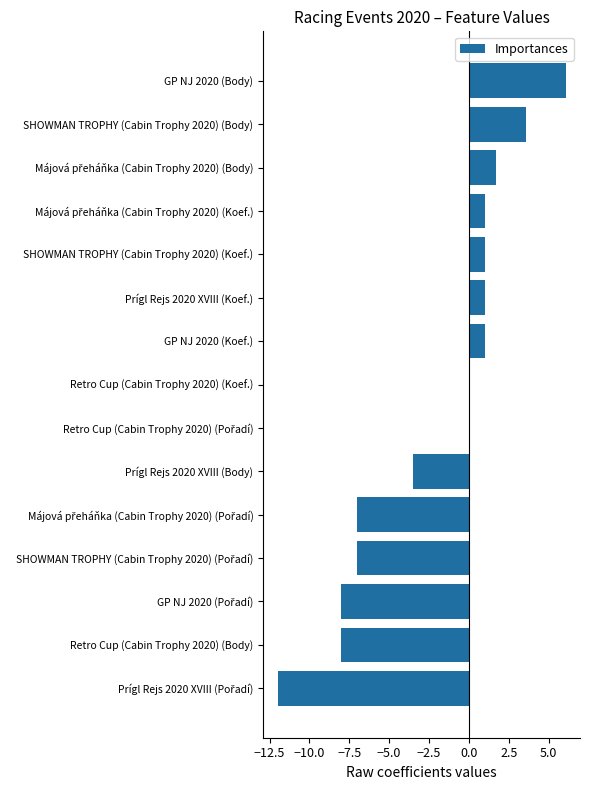

True or false: the data shows 1.0 at GP NJ 2020 (Koef.).

True